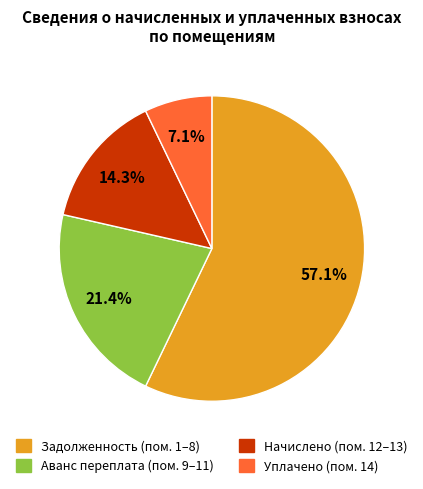

What is the smallest slice in the pie chart?

Уплачено (пом. 14)